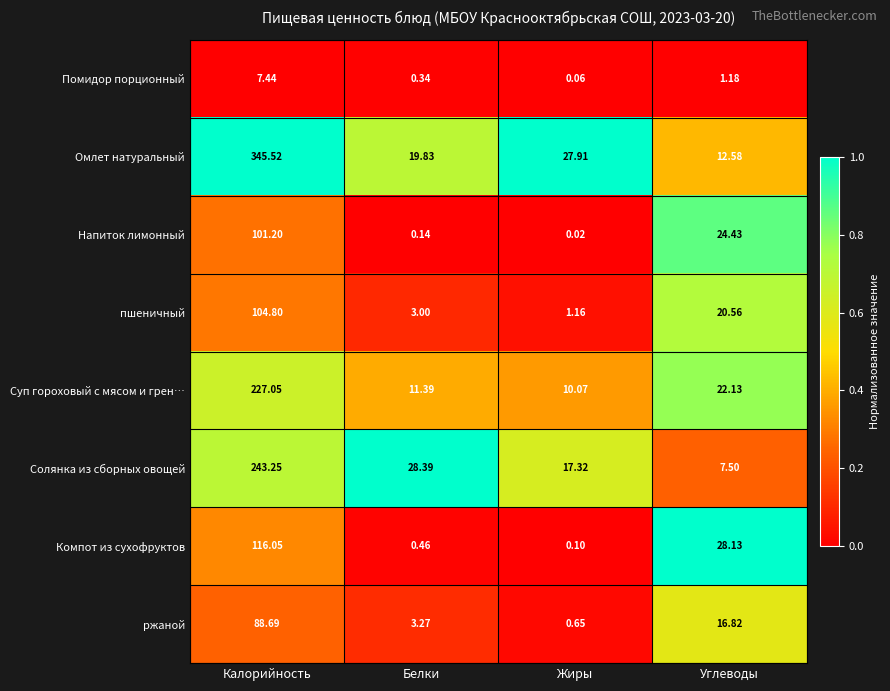

Which category has the highest value across all series?

Калорийность